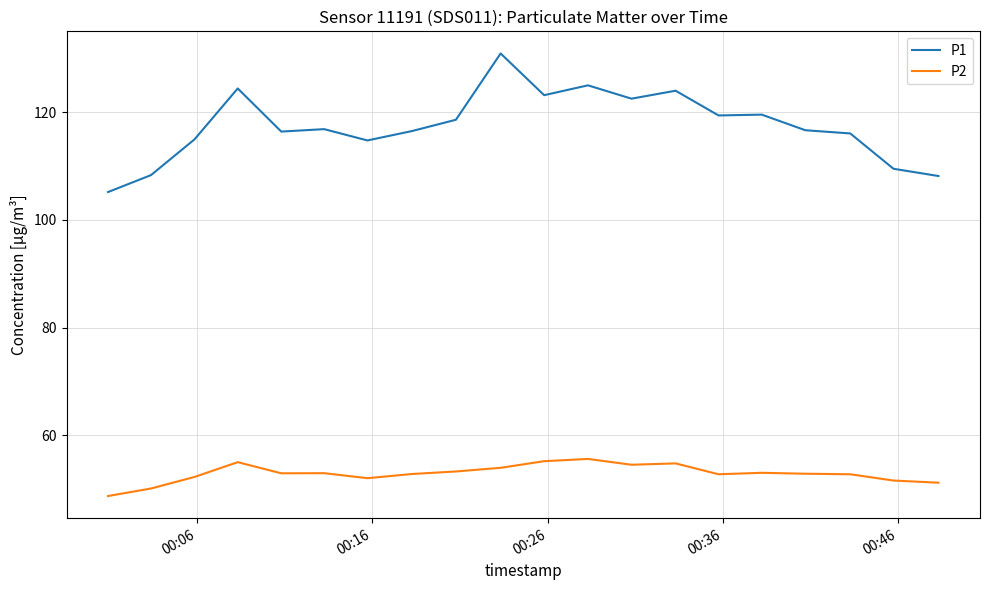

What is the highest value of the P1 series?

131.0